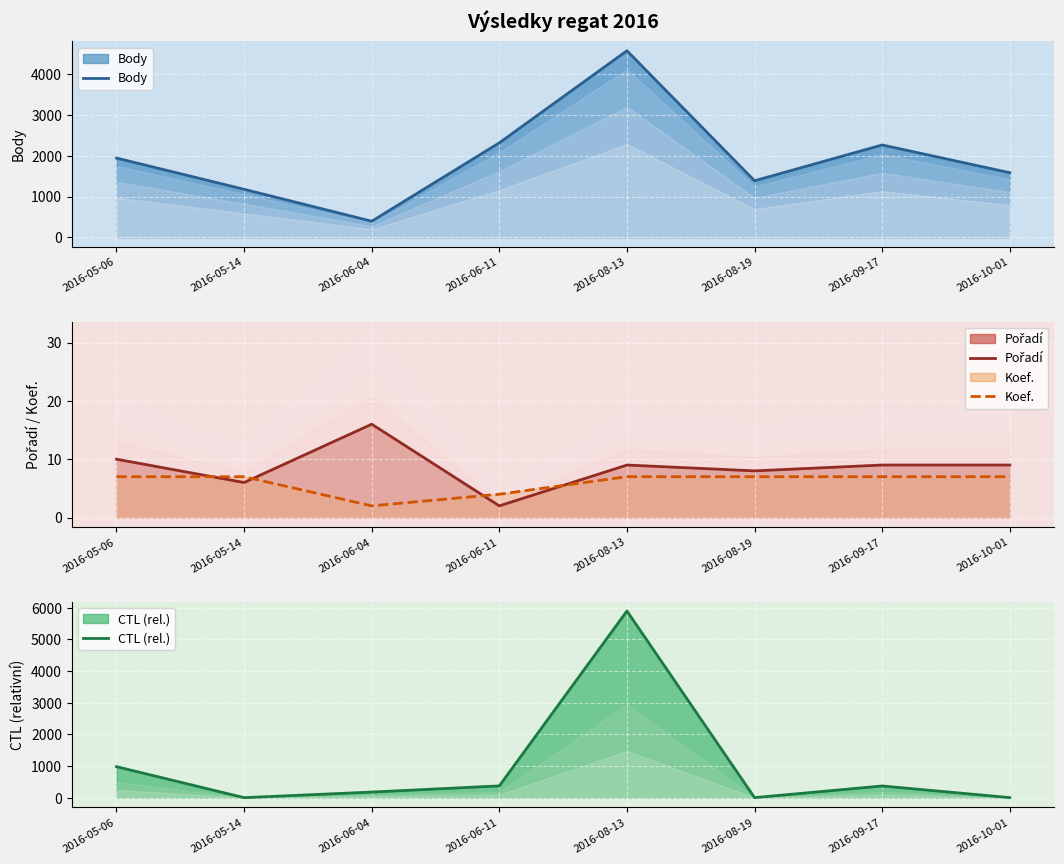

What is the label of the 6th point from the left?

2016-08-19